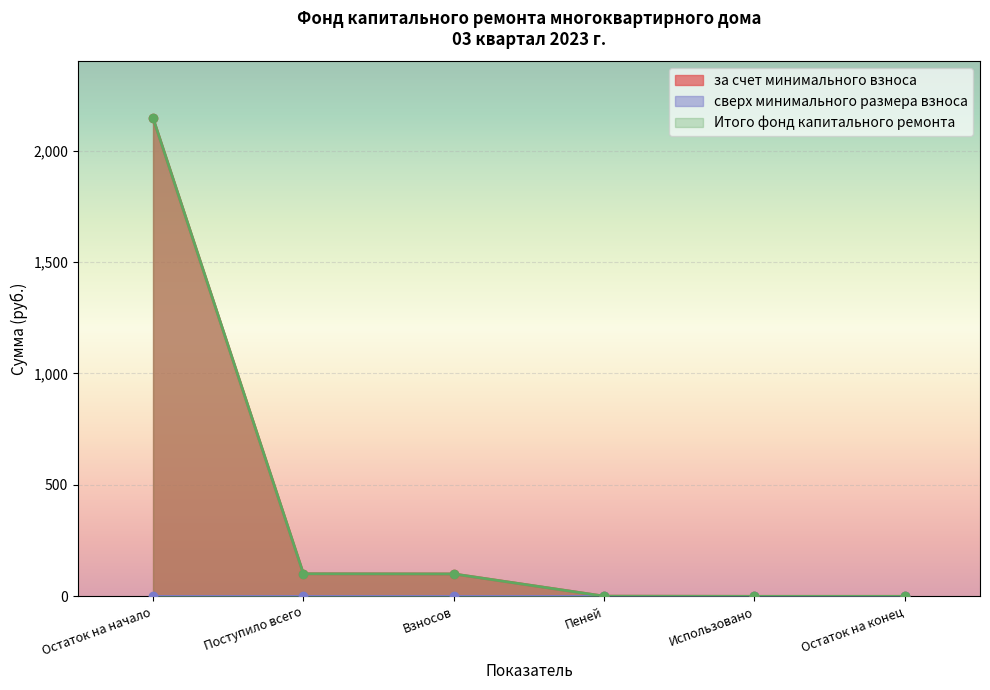

What is the average value of the Итого фонд капитального ремонта series?

391.3